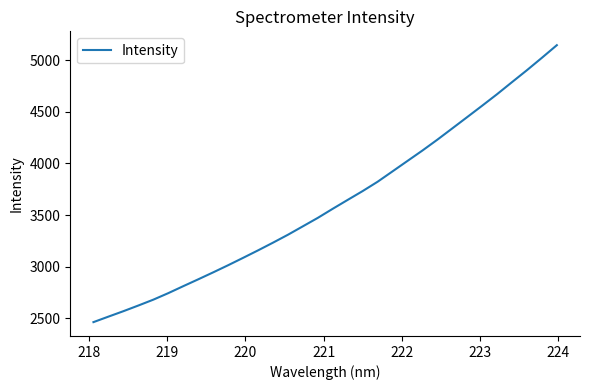

What is the difference between the maximum and minimum values?

2680.6